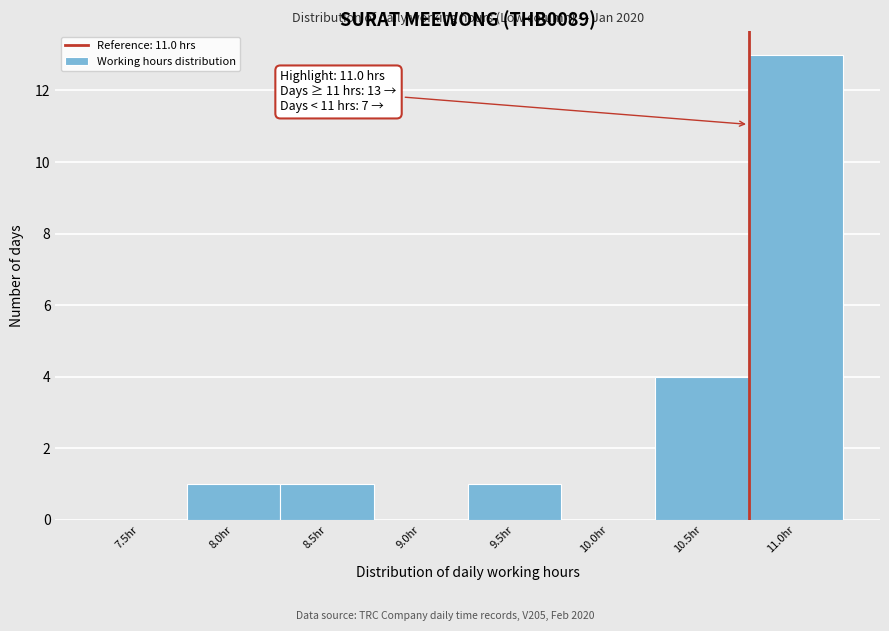

Reading right to left, list all the values displayed in this chart.

11.0hr=13	10.5hr=4	10.0hr=0	9.5hr=1	9.0hr=0	8.5hr=1	8.0hr=1	7.5hr=0